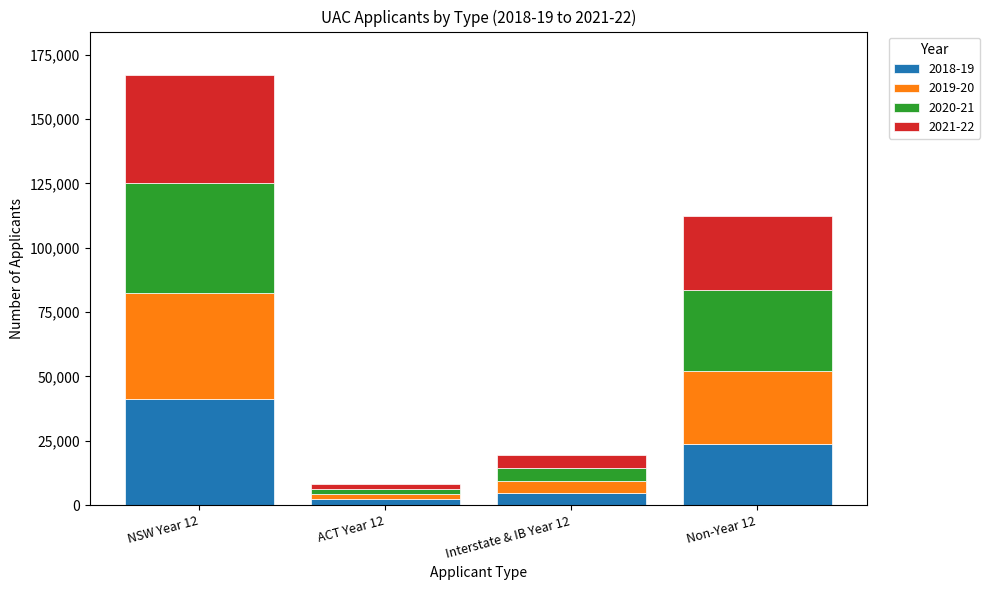

What is the total value across all series at NSW Year 12?

167276